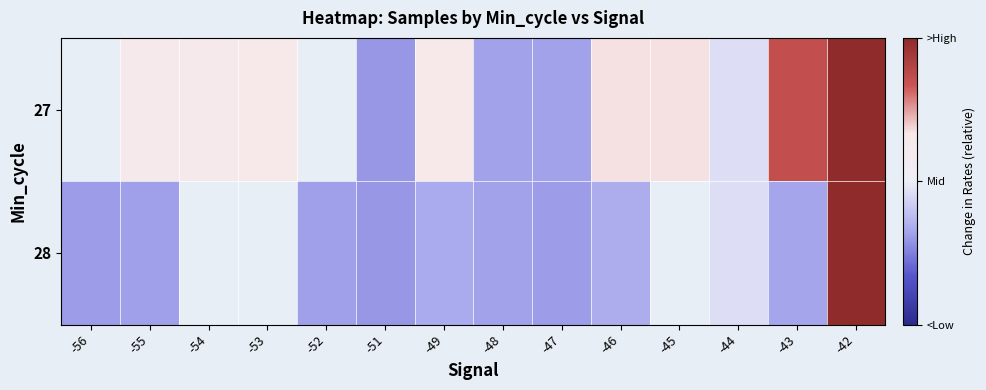

Between -46 and -44, which series saw the biggest shift?

27